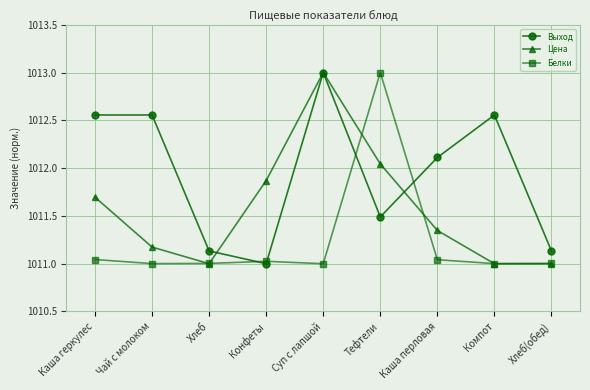

True or false: Выход and Цена cross at least once.

True